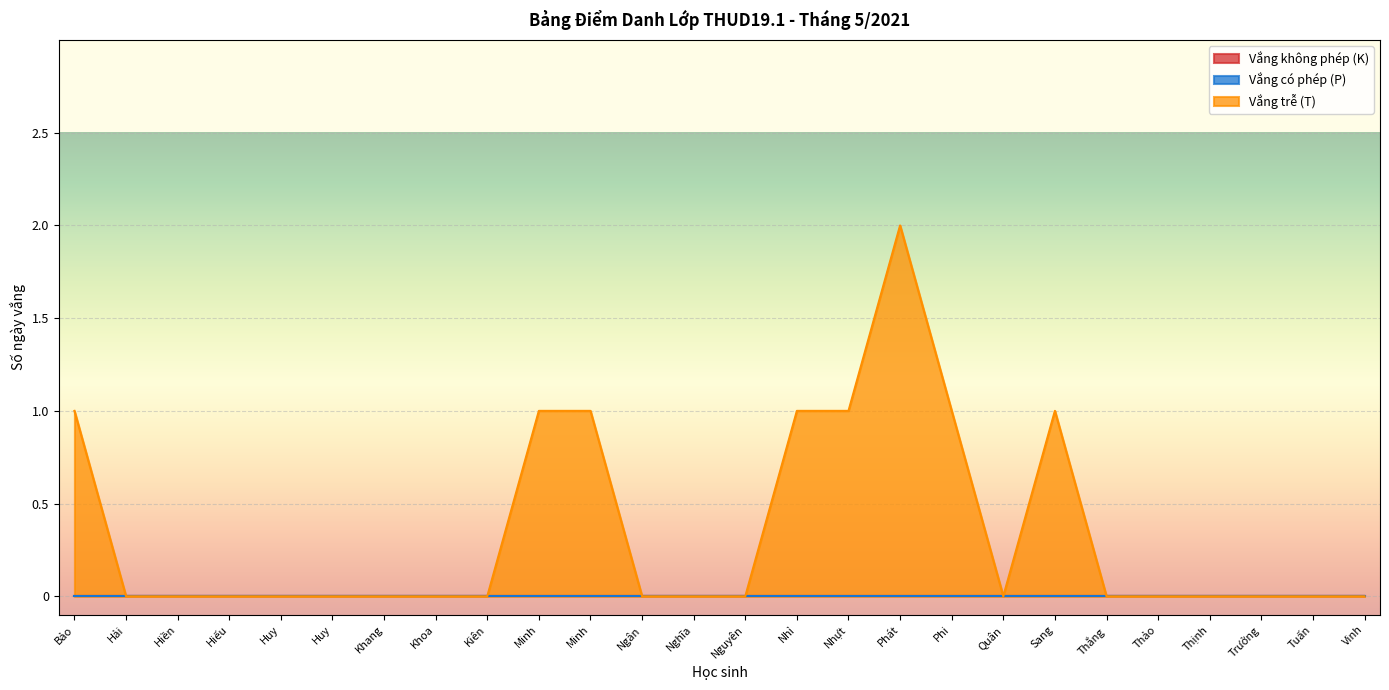

At which label is Vắng có phép (P) closest to 0?

Trần Thanh Bảo